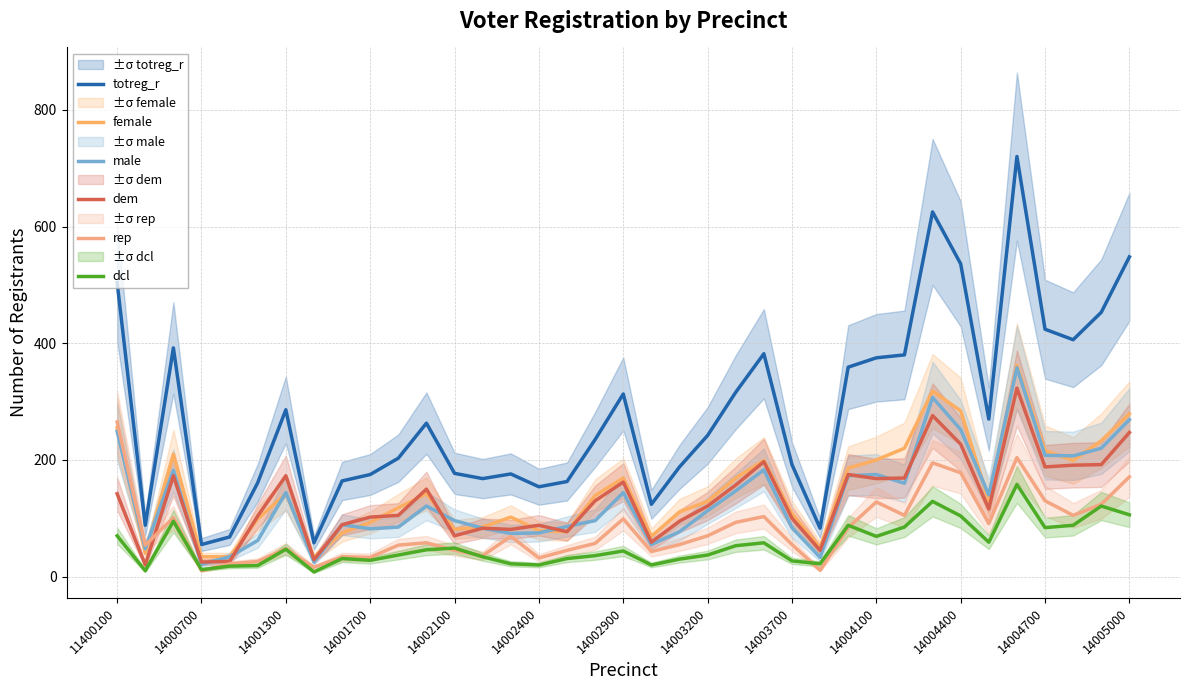

Read the dcl value at 14002900.

44